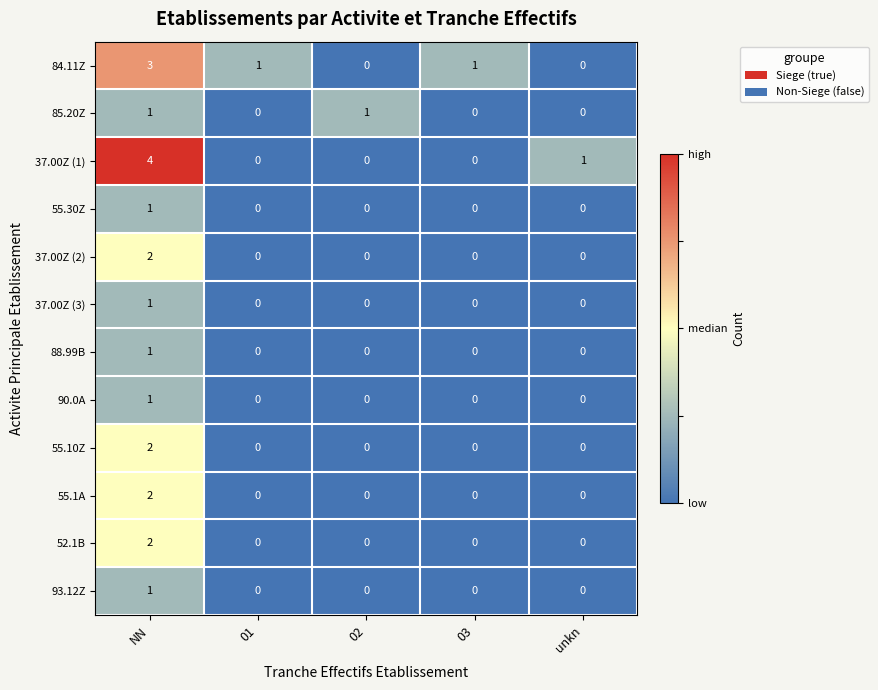

The 37.00Z (3) series shows 0 at unkn. True or false?

True